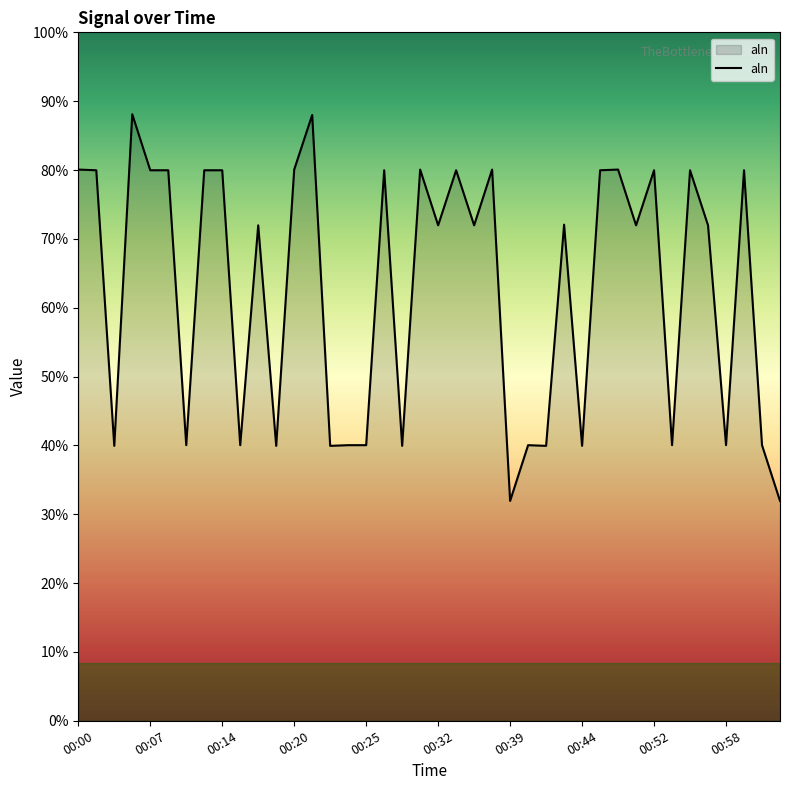

Is this an area chart (filled region under the line)?

Yes